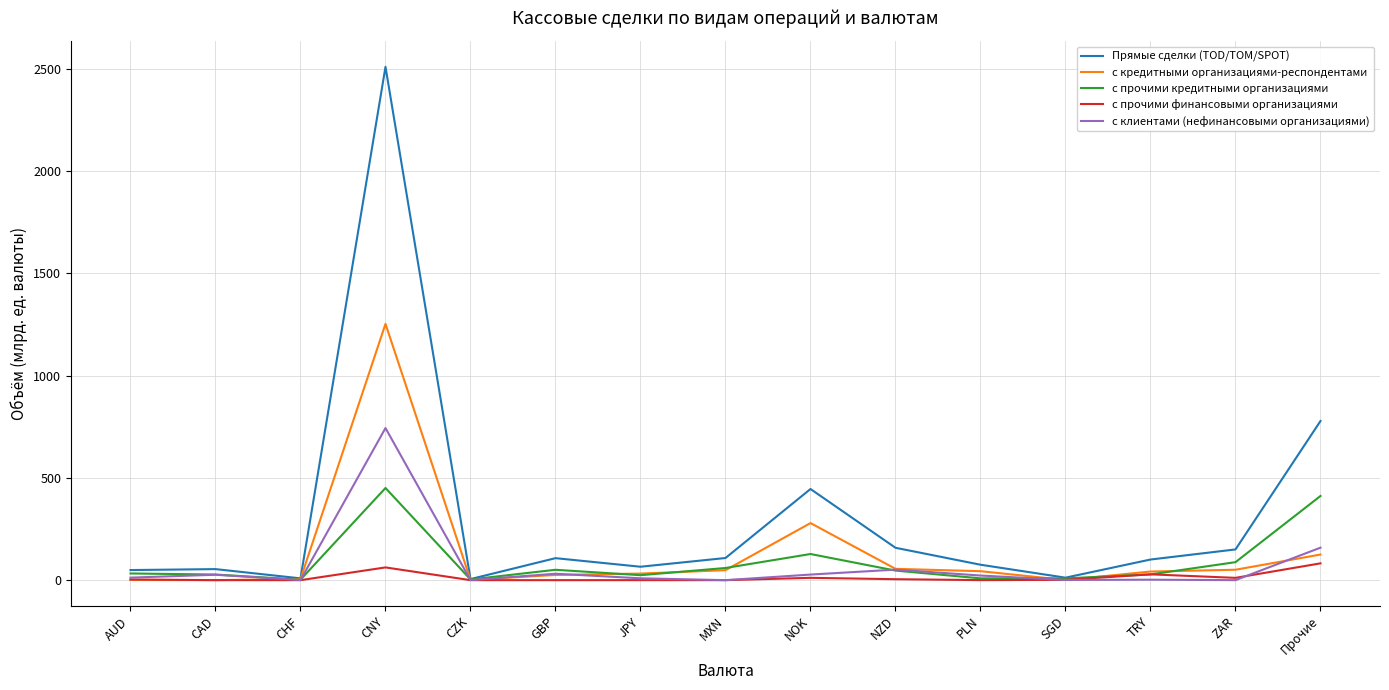

List the series in order of their peak value, lowest first.

с прочими финансовыми организациями, с прочими кредитными организациями, с клиентами (нефинансовыми организациями), с кредитными организациями-респондентами, Прямые сделки (TOD/TOM/SPOT)